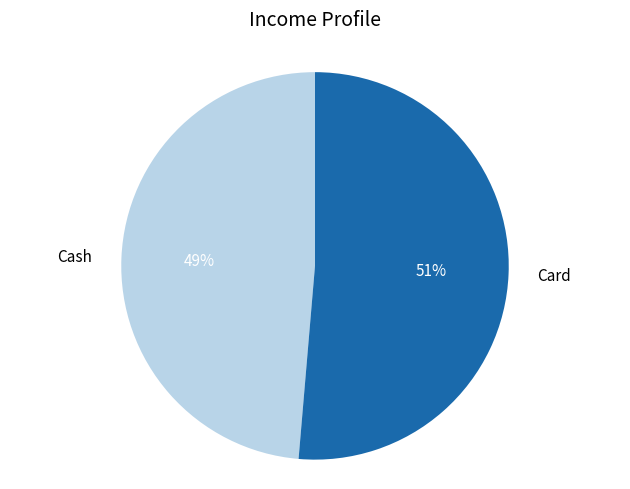

Is there any slice that represents more than half of the pie?

Yes